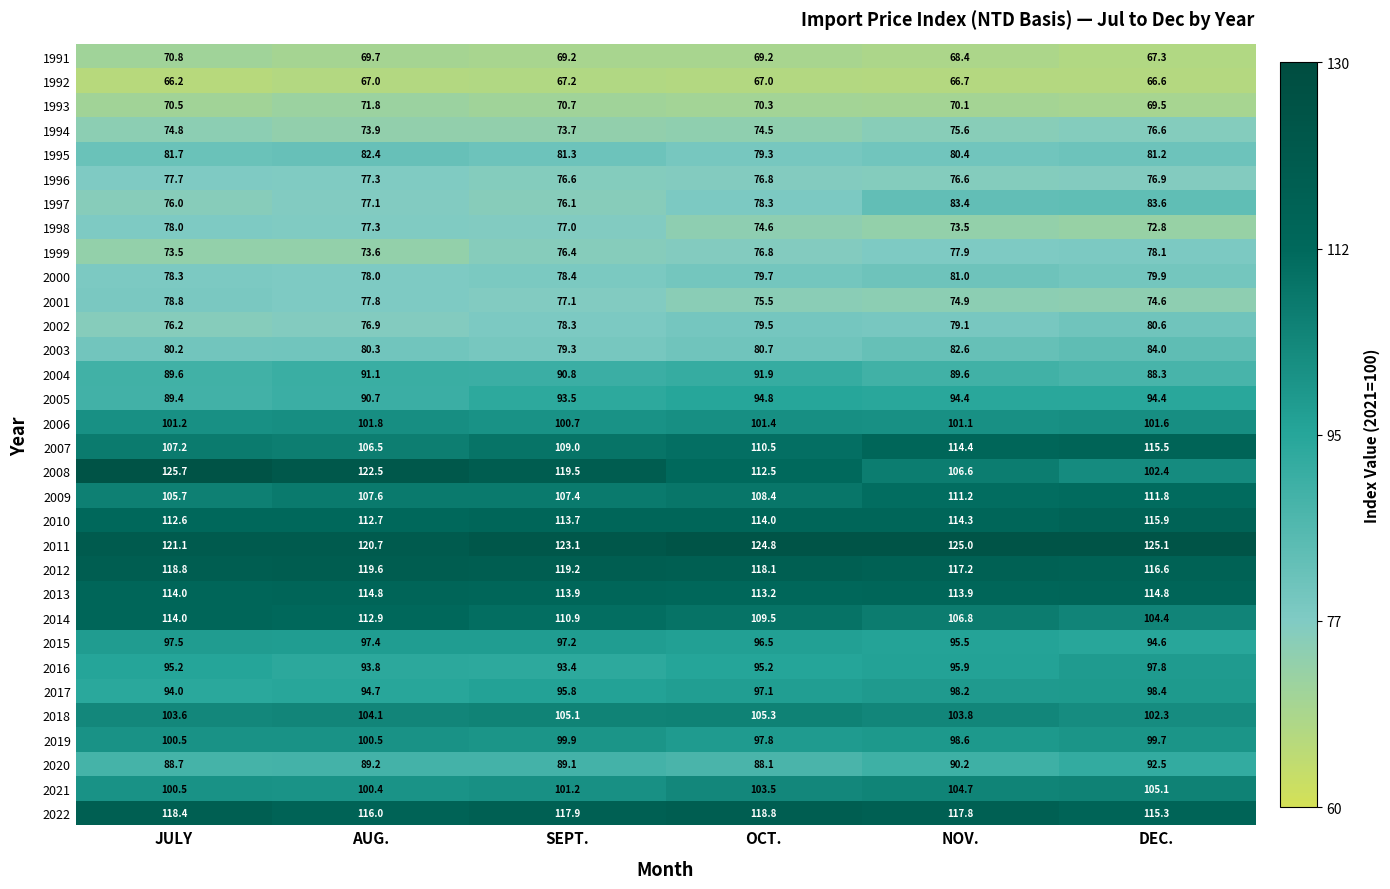

What is the spread (max minus min) of values at JULY?

59.5